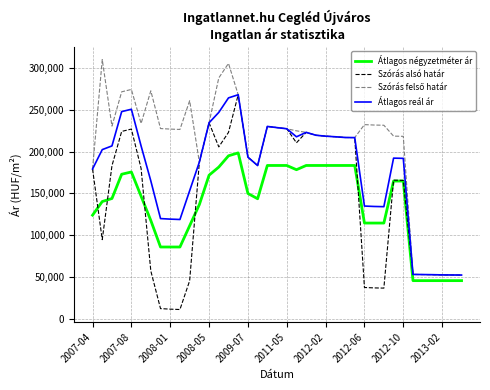

What is the greatest value displayed?

309762